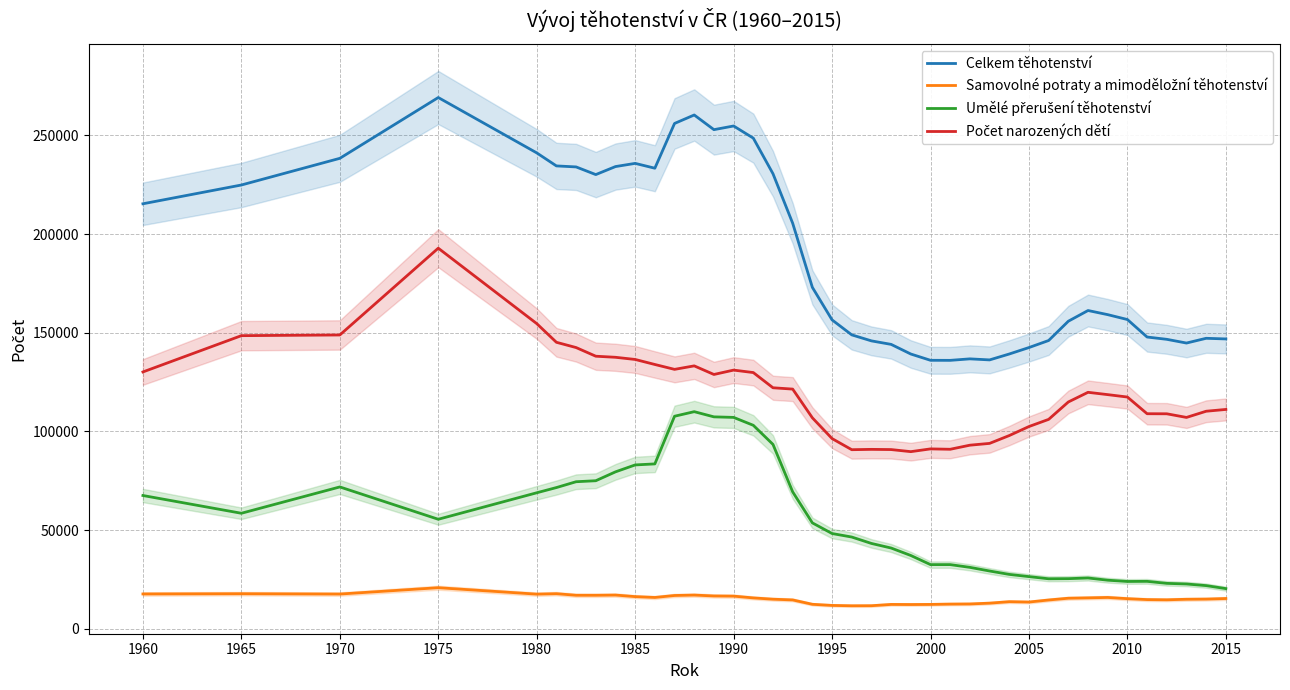

Reading left to right, extract all data points from this chart.

Celkem těhotenství: 215374	224886	238402	269211	241168	234559	234049	230165	234225	235845	233394	256073	260368	252931	254789	248638	230586	205507	173015	156540	148947	145901	144127	139243	136063	136035	136790	136261	139253	142521	146089	155864	161288	159195	156719	147854	146689	144804	147209	146886
Samovolné potraty a mimoděložní těhotenství: 17663	17787	17616	20831	17573	17799	17000	16996	17104	16315	15888	16887	17099	16647	16564	15664	15009	14639	12426	11857	11678	11710	12363	12312	12364	12529	12601	13006	13750	13570	14607	15503	15686	15892	15275	14809	14702	14973	15064	15350
Umělé přerušení těhotenství: 67550	58554	71893	55511	68930	71574	74531	75037	79534	83042	83564	107717	110031	107403	107131	103124	93435	69398	53674	48286	46506	43261	40935	37157	32530	32528	31142	29298	27574	26453	25352	25414	25760	24636	23998	24055	23032	22714	21893	20374
Počet narozených dětí: 130161	148545	148893	192869	154665	145186	142518	138132	137587	136488	133942	131469	133238	128881	131094	129850	122142	121470	106915	96397	90763	90930	90829	89774	91169	90978	93047	93957	97929	102498	106130	114947	119842	118667	117446	108990	108955	107117	110252	111162